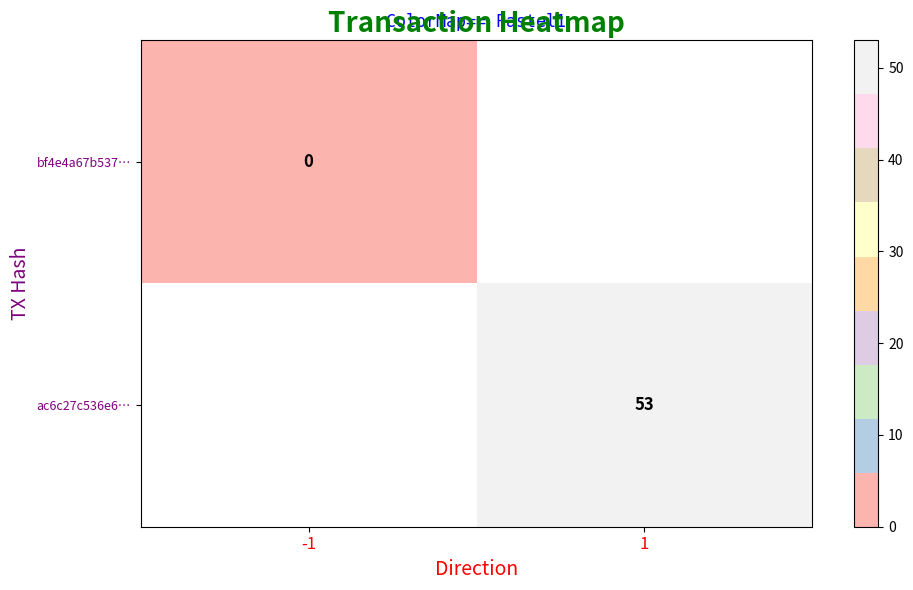

At how many categories does at least one series exceed 28?

1